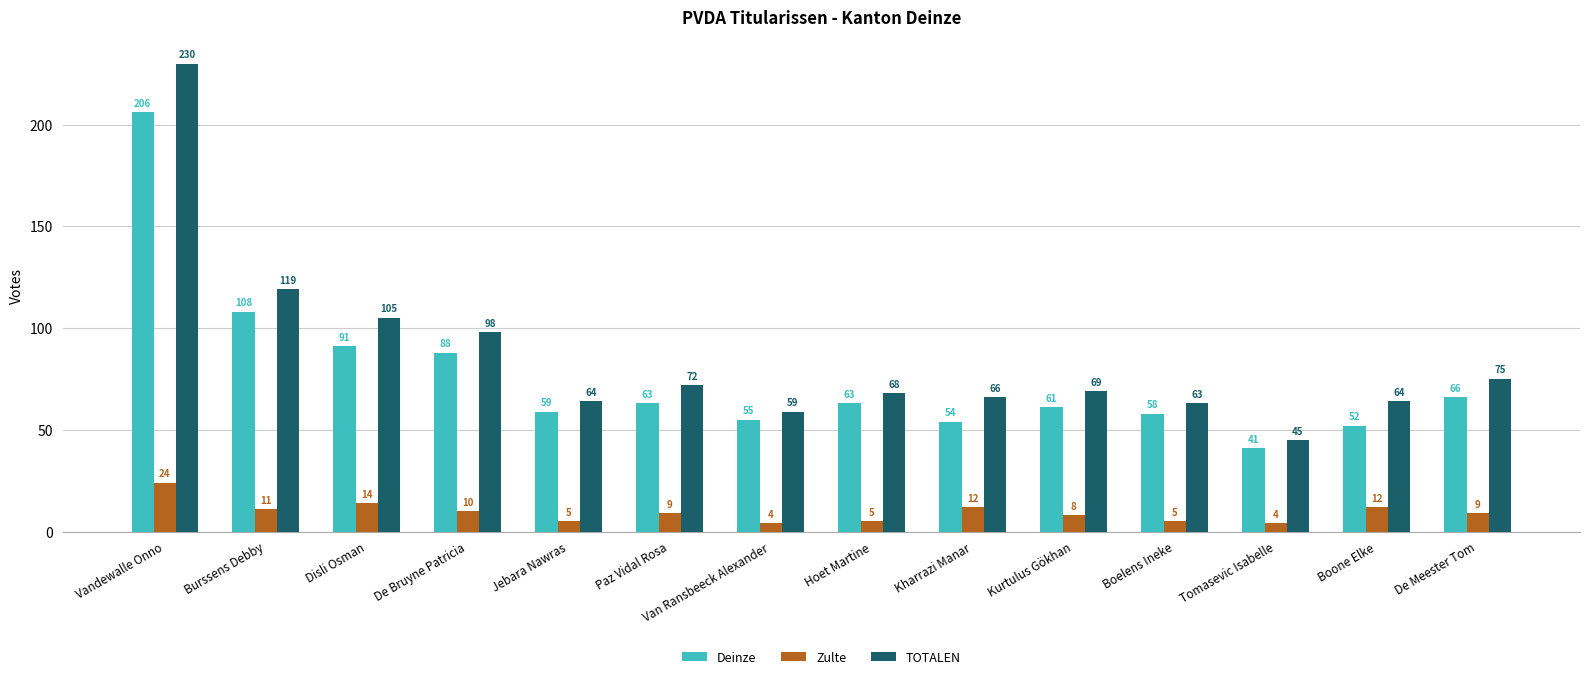

What position from the left is Vandewalle Onno?

1